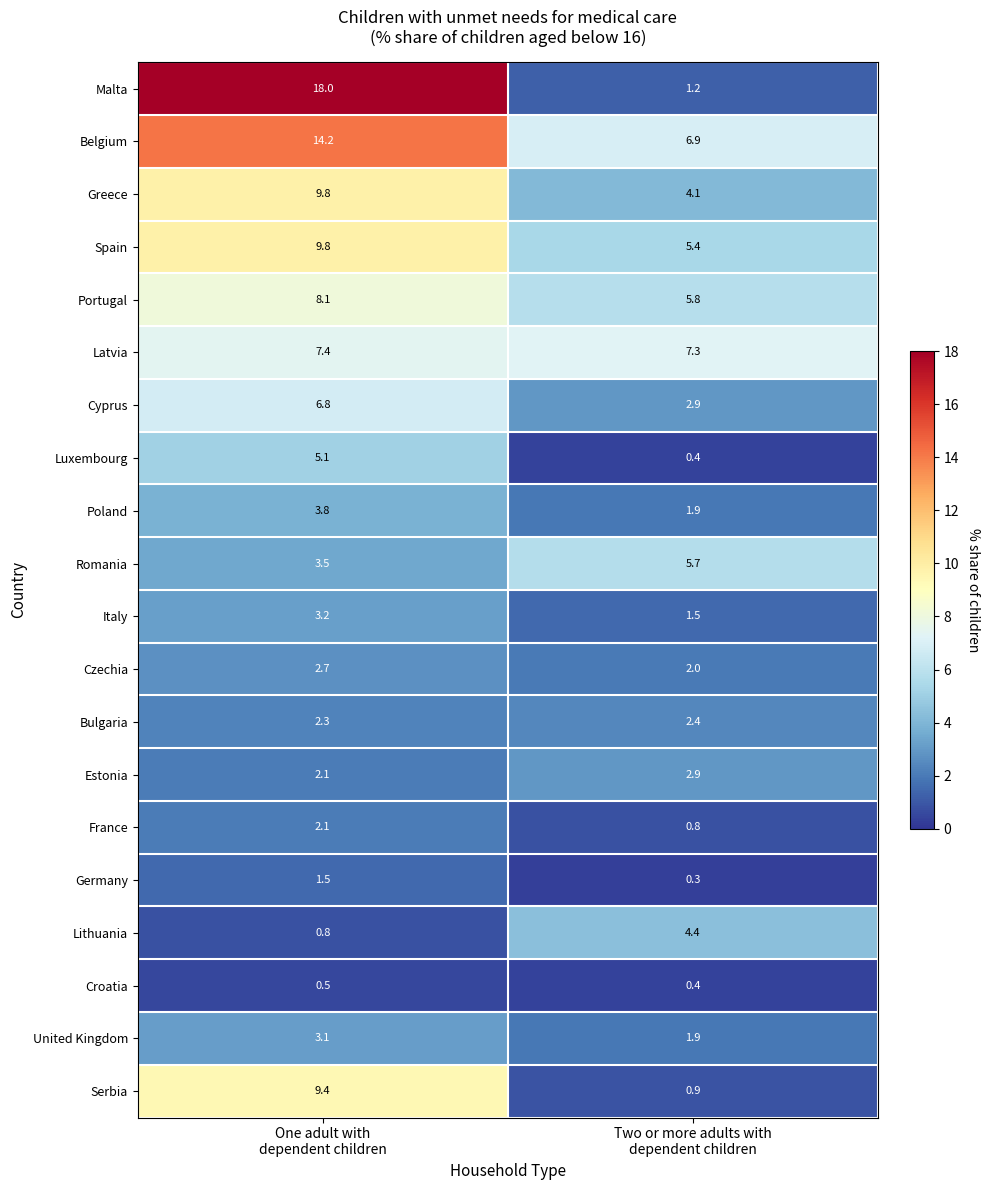

What is the minimum value shown in the chart?

0.3